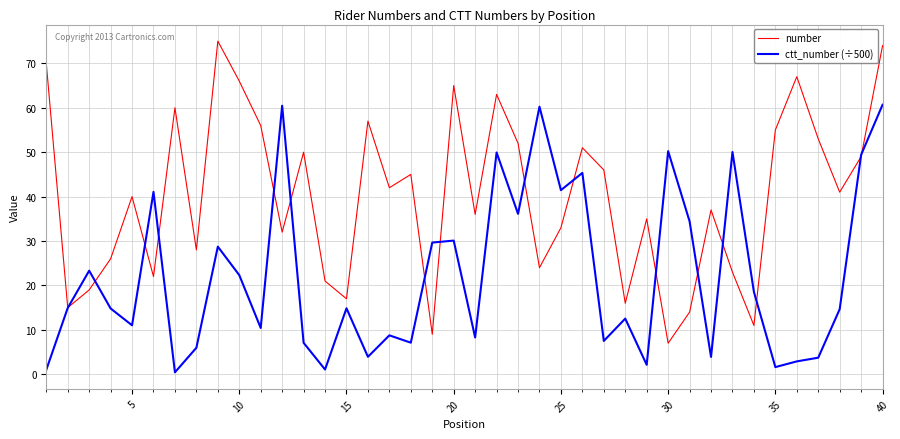

Which series has the widest spread of values?

number